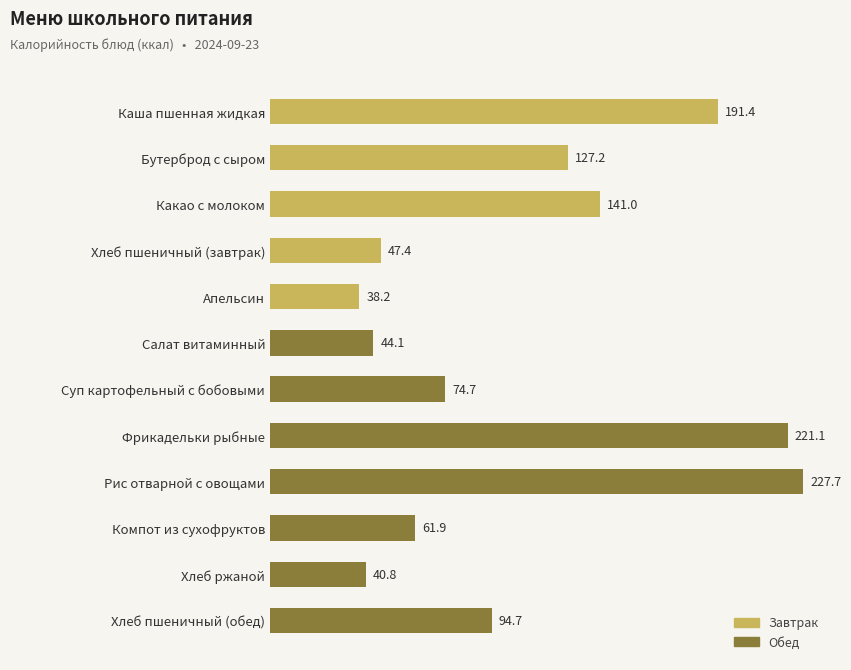

Reading top to bottom, what are all the values shown in this chart?

191.4	127.2	141.0	47.4	38.2	44.1	74.7	221.1	227.7	61.9	40.8	94.7